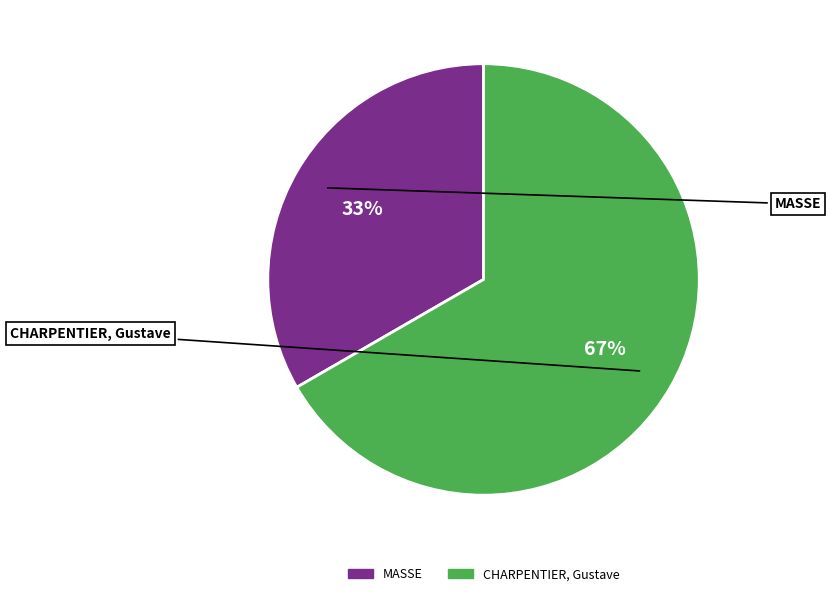

To the nearest percent, what percentage of the pie is CHARPENTIER, Gustave?

67%